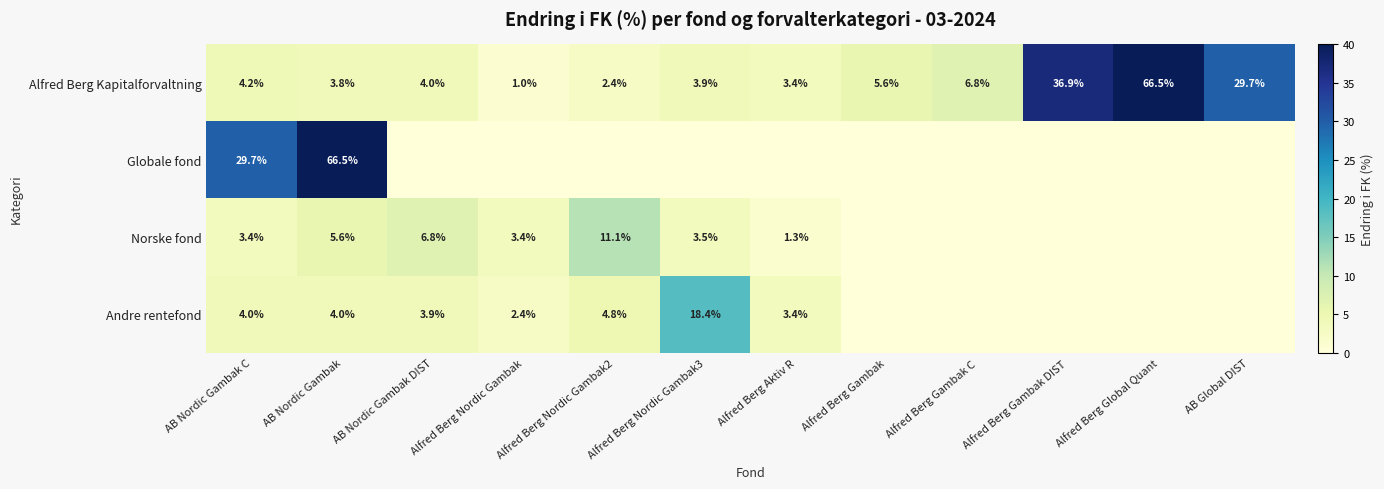

Which category has the highest value across all series?

Alfred Berg Global Quant